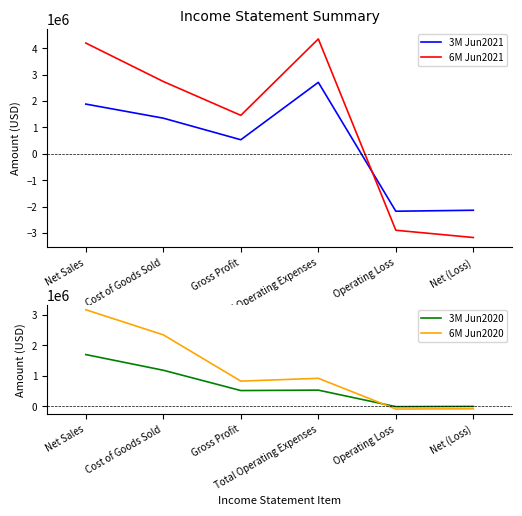

True or false: 6M Jun2020 has a value of 3166998 at Net Sales.

True